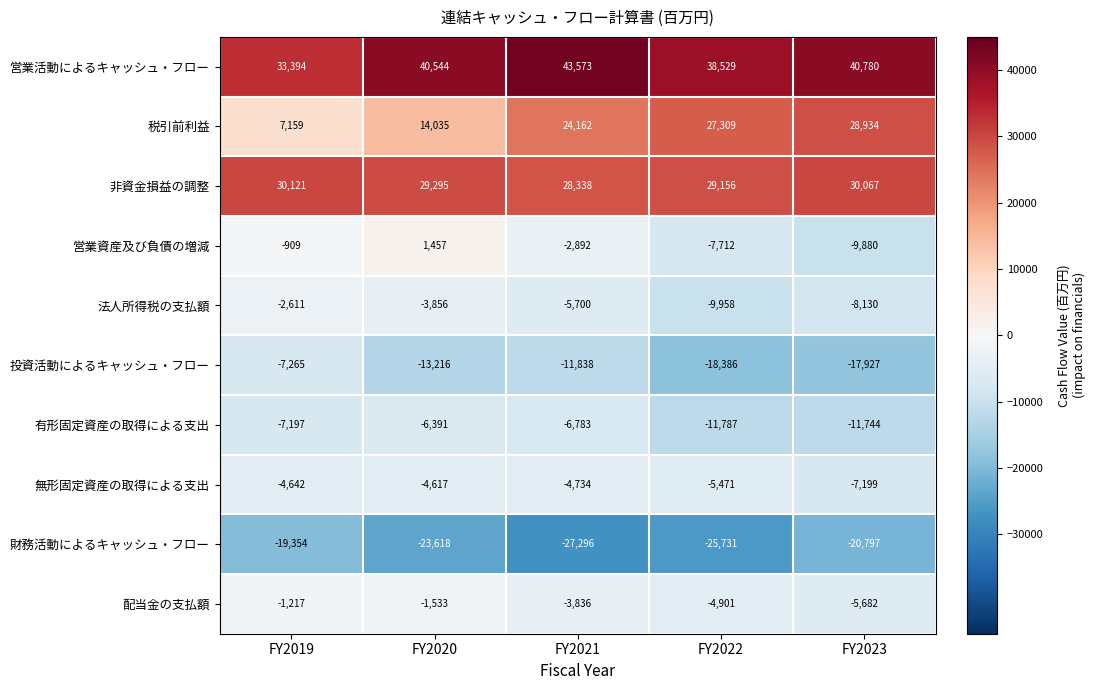

What is the sum of the 有形固定資産の取得による支出 values at FY2021 and FY2019?

-13980